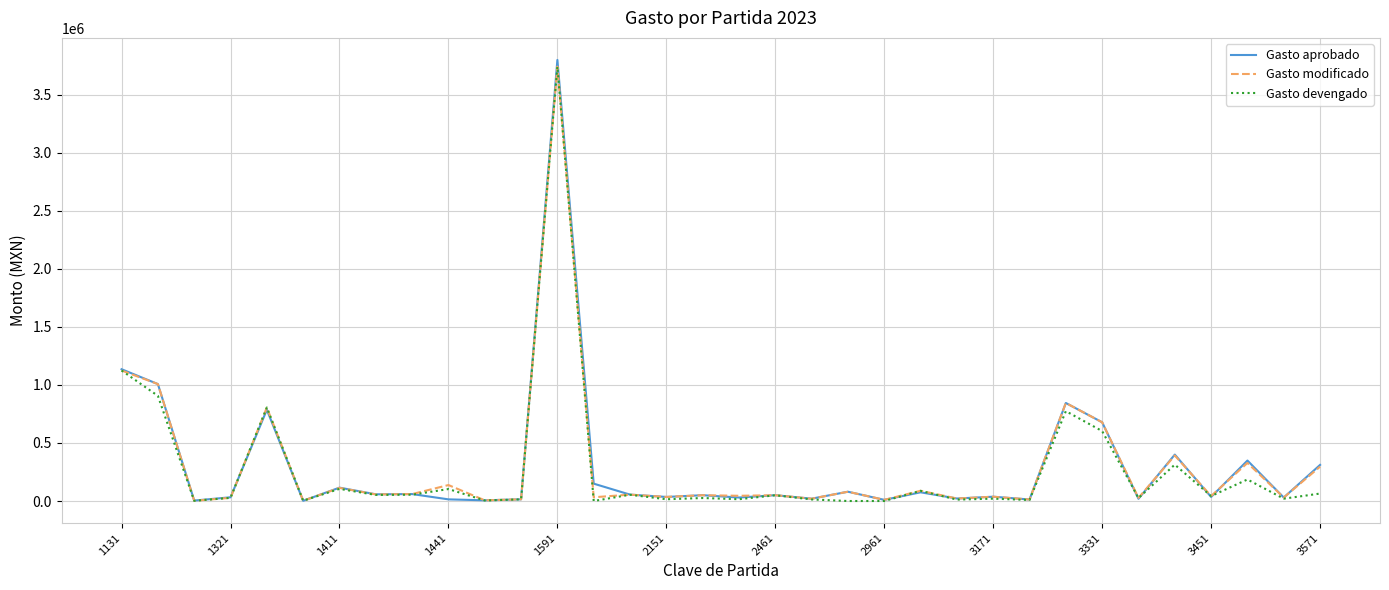

What is the maximum value for Gasto devengado?

3741905.1